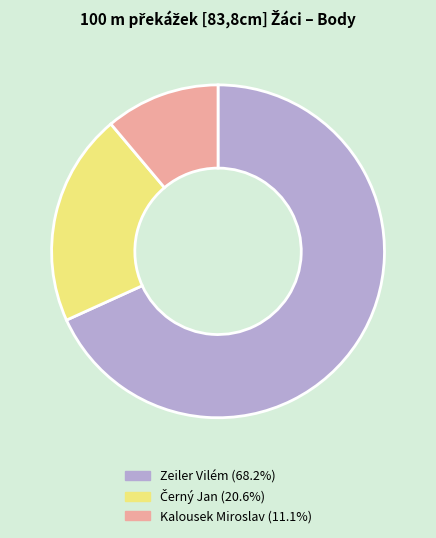

Do Kalousek Miroslav and Zeiler Vilém together represent more than half of the pie?

Yes